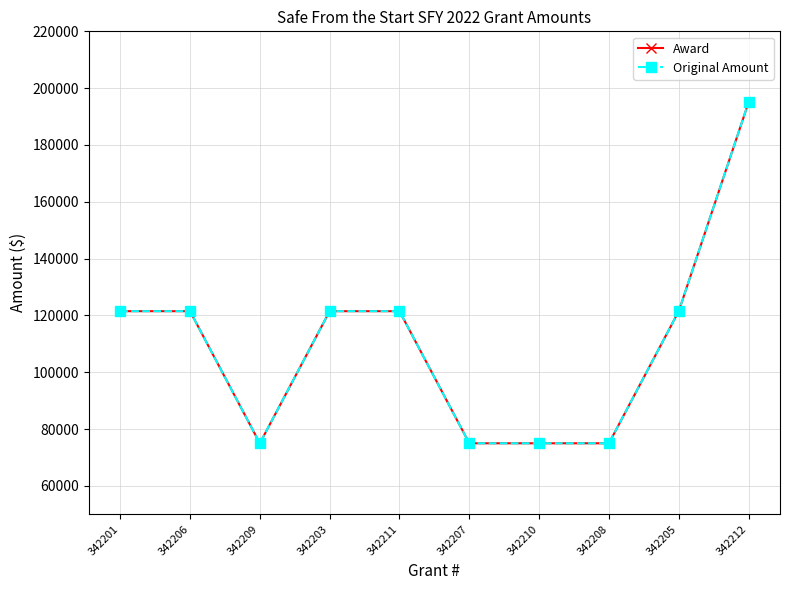

Does the chart have visible grid lines?

Yes